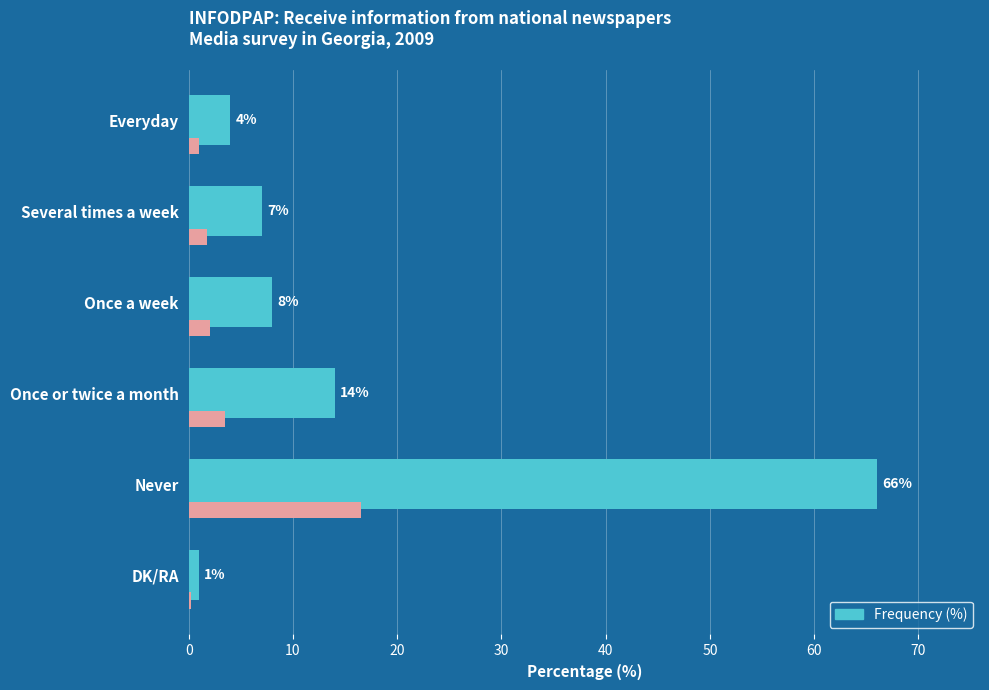

The chart shows a value of 2 at Several times a week. True or false?

False